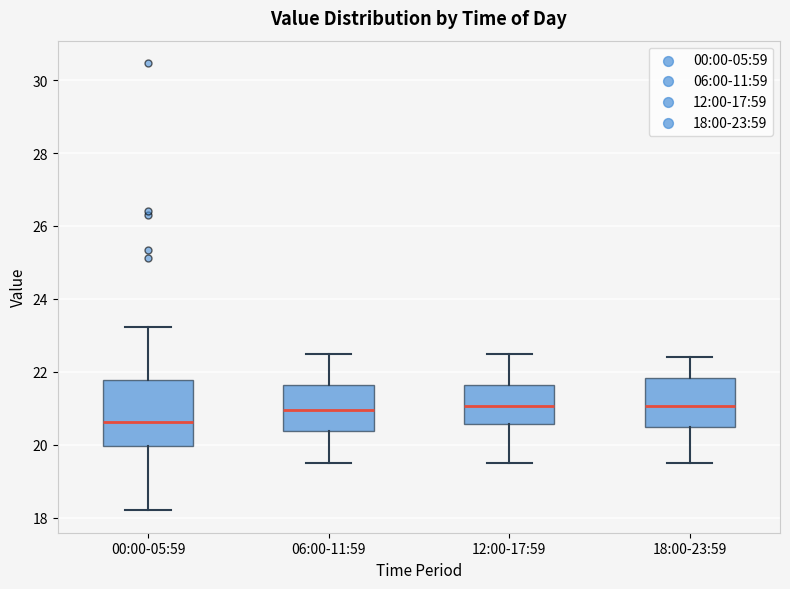

Which box is the tallest, from its lower edge to its upper edge?

00:00-05:59